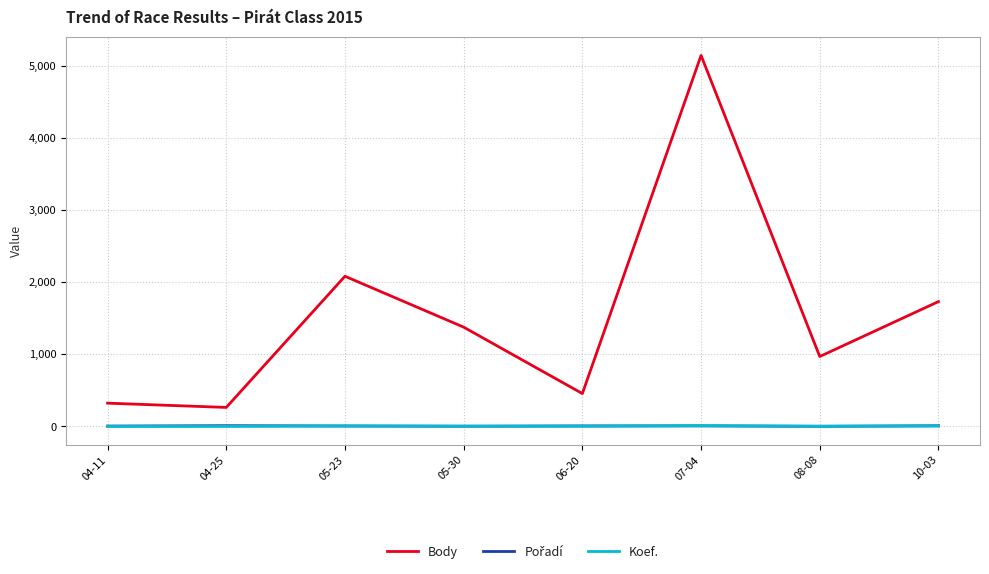

What is the smallest value displayed?

1